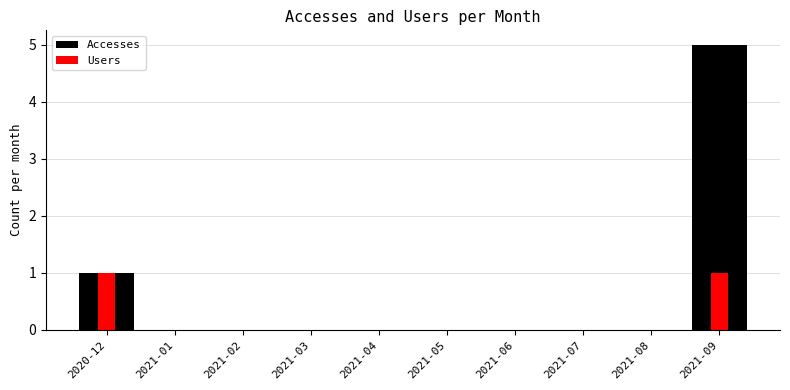

Read the Accesses value at 2021-09.

5